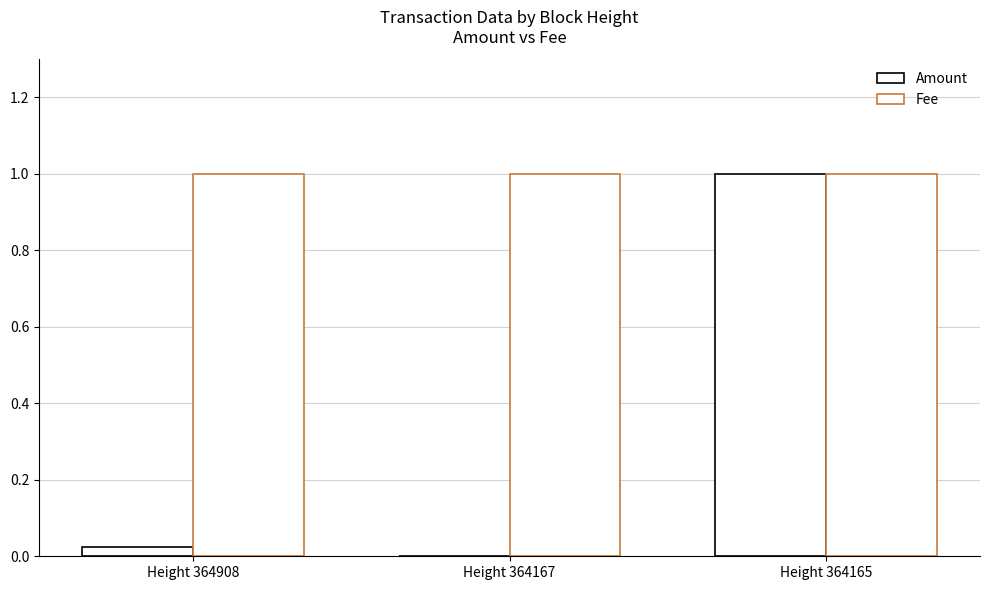

What is the sum of all Fee values?

3.0